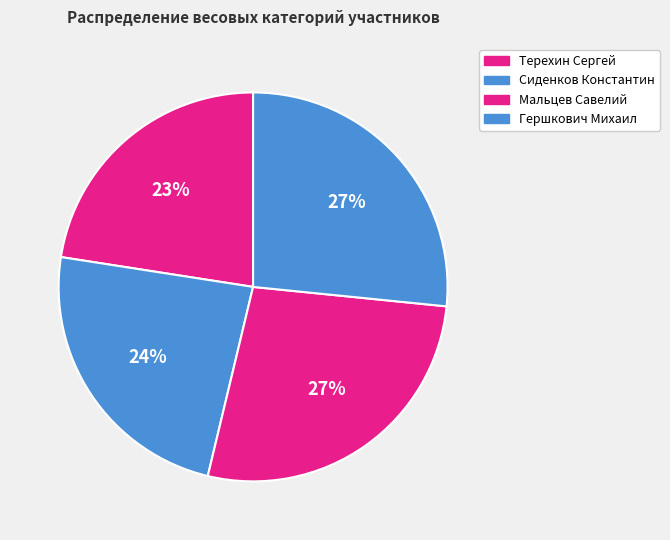

Does Сиденков Константин represent more than half of the total?

No